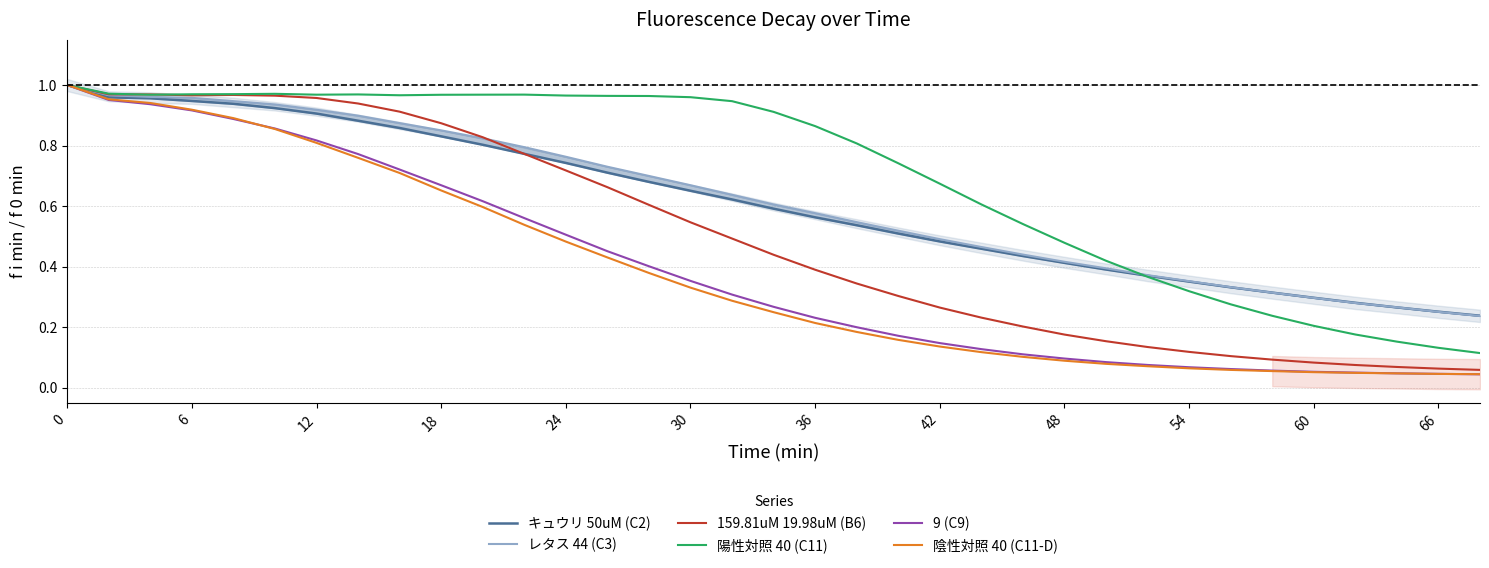

The 159.81uM 19.98uM (B6) series shows 0.1 at 48. True or false?

False